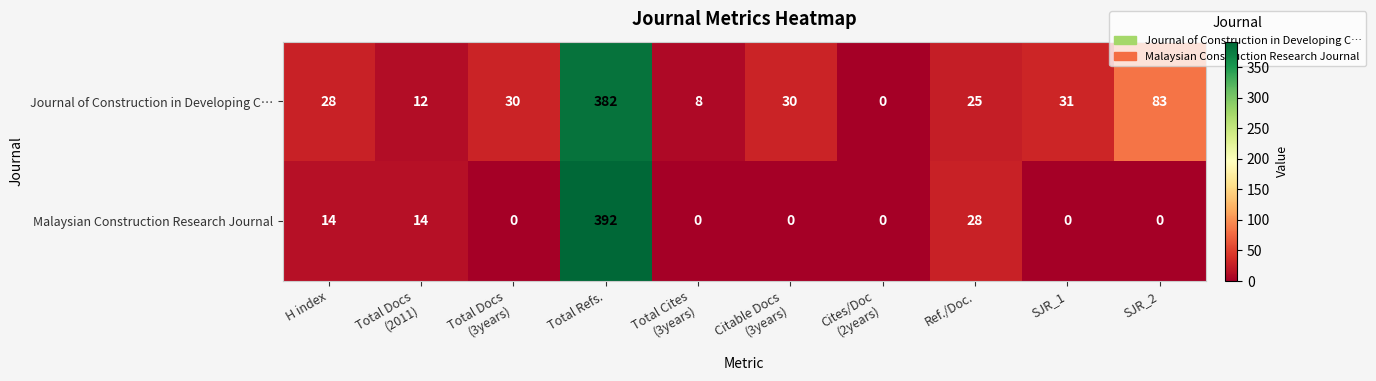

Is it true that Journal of Construction in Developing C… equals 25 at Ref./Doc.?

True